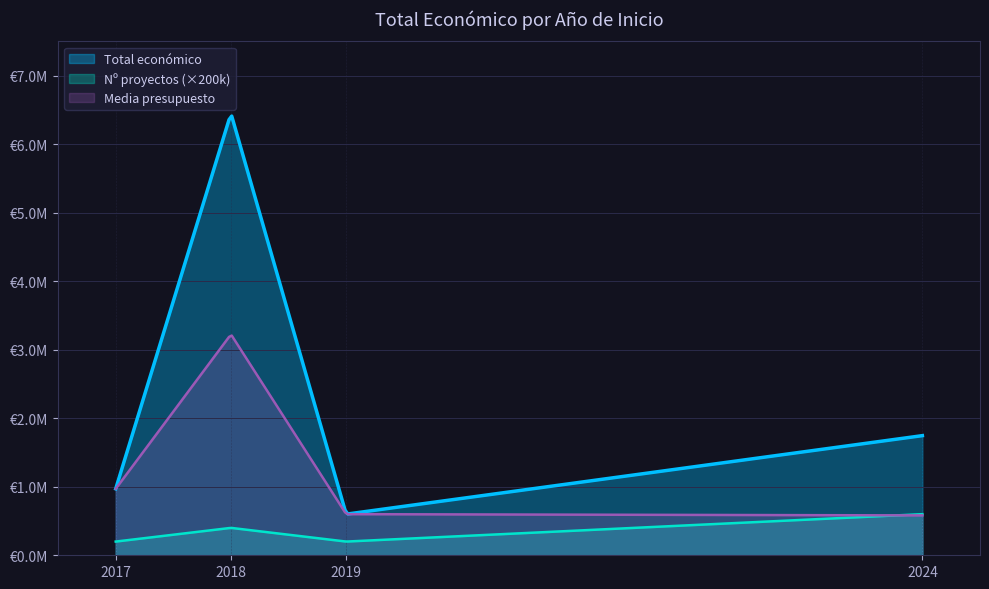

Is it true that the value at 2017 is 577147?

False